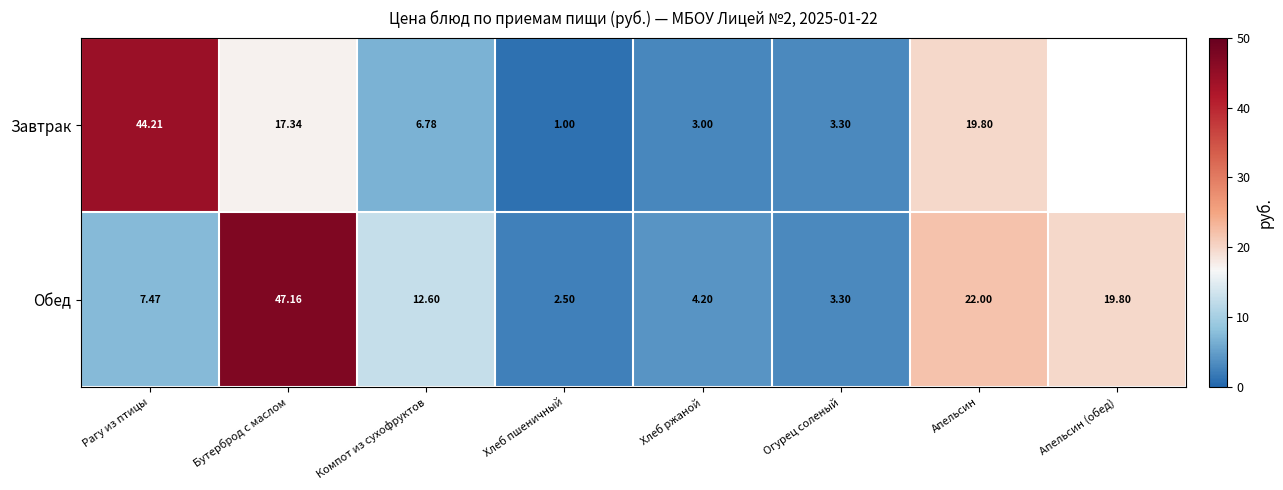

The value of Обед at Апельсин is 22.0. True or false?

True